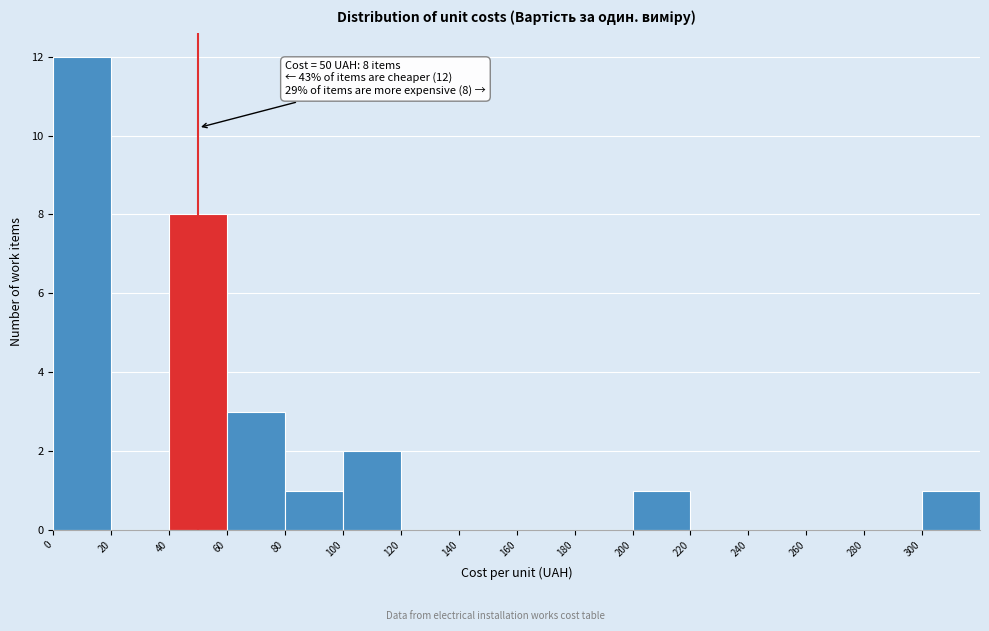

Which range on the x-axis has the tallest bar?

0 to 20